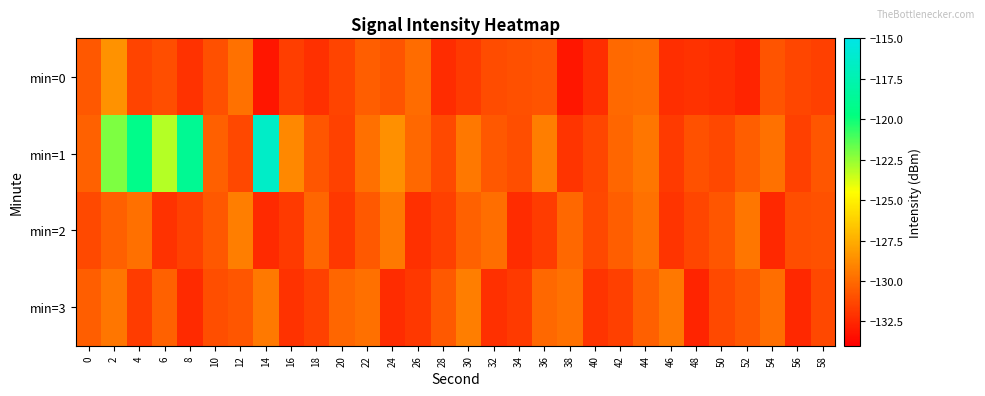

Reading right to left, extract all data points from this chart.

min=0: 58=-131.6	56=-131.4	54=-130.8	52=-132.6	50=-132.2	48=-132.1	46=-132.2	44=-130.0	42=-130.0	40=-132.2	38=-133.2	36=-130.8	34=-131.0	32=-131.1	30=-131.8	28=-132.3	26=-130.0	24=-130.9	22=-130.5	20=-131.4	18=-132.2	16=-131.6	14=-133.2	12=-129.7	10=-131.0	8=-132.1	6=-131.1	4=-131.4	2=-128.6	0=-130.7
min=1: 58=-130.8	56=-131.6	54=-129.7	52=-130.5	50=-131.3	48=-130.9	46=-131.8	44=-129.6	42=-130.2	40=-131.4	38=-132.0	36=-129.3	34=-131.1	32=-130.7	30=-129.5	28=-131.2	26=-130.1	24=-128.6	22=-129.8	20=-131.5	18=-130.8	16=-128.9	14=-116.5	12=-131.3	10=-130.4	8=-118.8	6=-123.1	4=-119.3	2=-122.1	0=-130.3
min=2: 58=-130.9	56=-131.1	54=-132.5	52=-129.6	50=-130.8	48=-131.4	46=-132.0	44=-129.7	42=-130.5	40=-131.3	38=-130.1	36=-131.7	34=-132.3	32=-129.9	30=-130.3	28=-131.6	26=-132.2	24=-129.4	22=-130.6	20=-131.9	18=-130.2	16=-131.8	14=-132.4	12=-129.3	10=-130.7	8=-131.5	6=-132.1	4=-129.8	2=-130.4	0=-131.2
min=3: 58=-131.3	56=-132.5	54=-129.9	52=-130.7	50=-131.2	48=-132.6	46=-129.5	44=-130.4	42=-131.6	40=-132.0	38=-129.7	36=-130.1	34=-131.8	32=-132.2	30=-129.3	28=-130.6	26=-131.9	24=-132.3	22=-129.8	20=-130.2	18=-131.5	16=-132.1	14=-129.4	12=-130.8	10=-131.1	8=-132.4	6=-130.3	4=-131.7	2=-129.6	0=-130.5